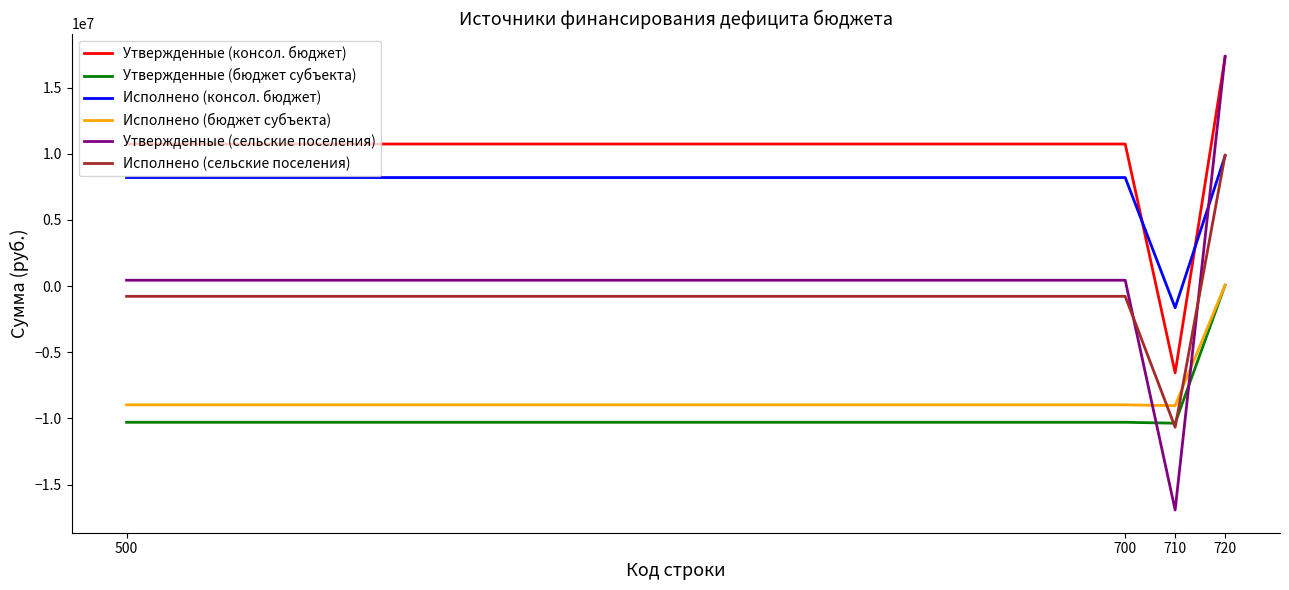

At which label does Исполнено (бюджет субъекта) first exceed -8977367?

720